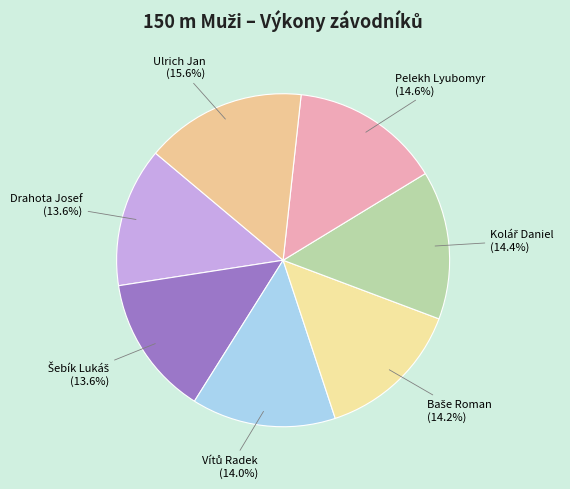

Is Drahota Josef the majority of the pie?

No